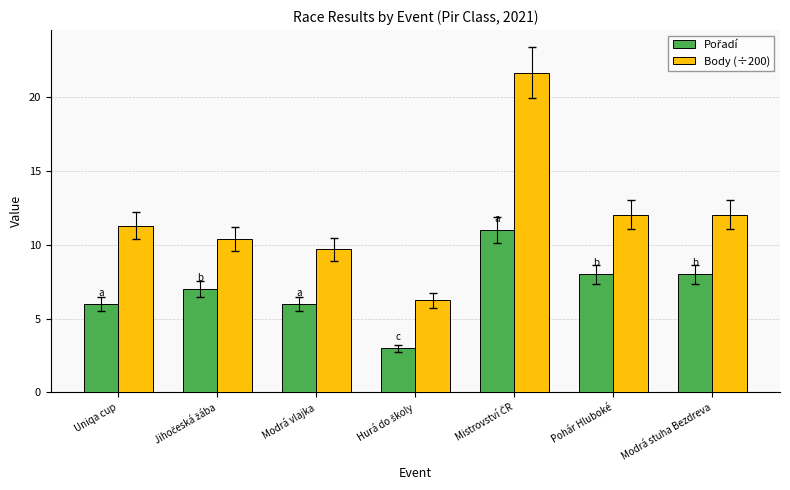

Which series has the largest total across all categories?

Body (÷200)